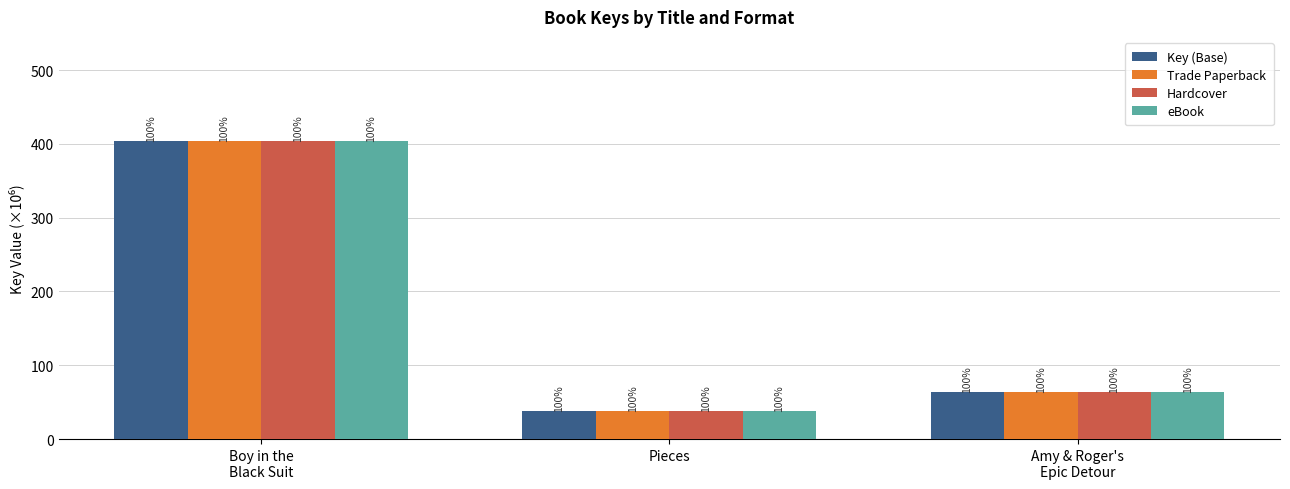

What is the minimum value for eBook?

37.8